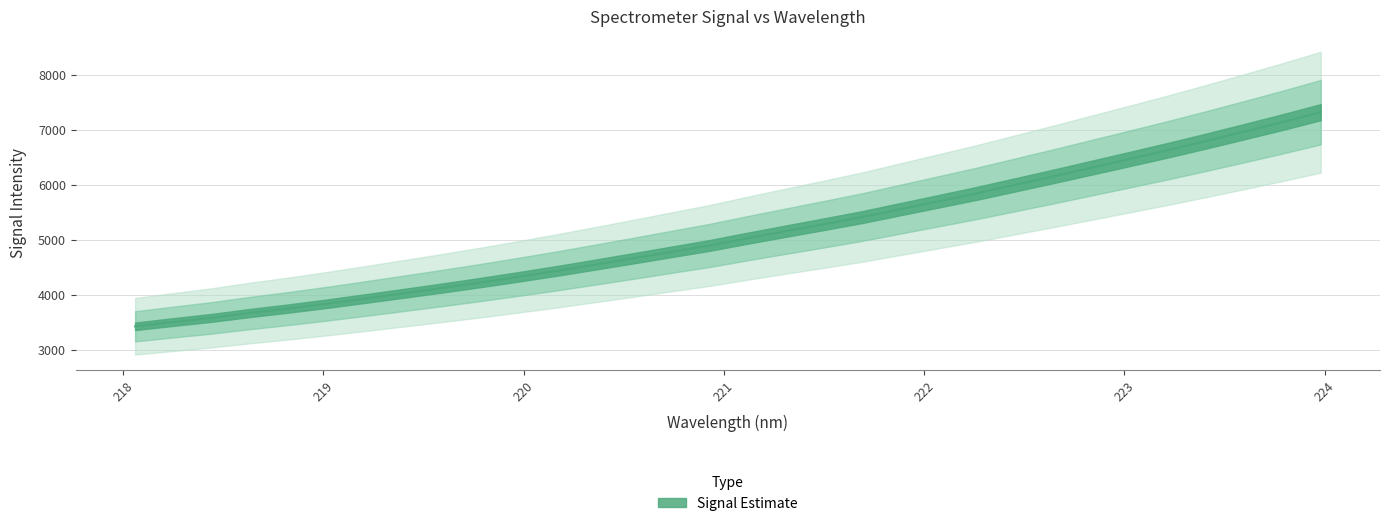

How many series are shown in this chart?

1